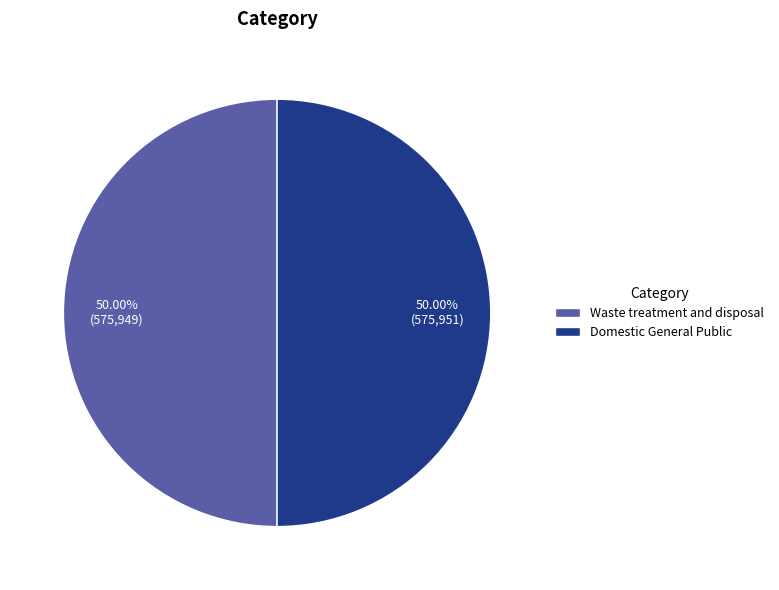

What is the ratio of the value at Domestic General Public to the value at Waste treatment and disposal?

1.0